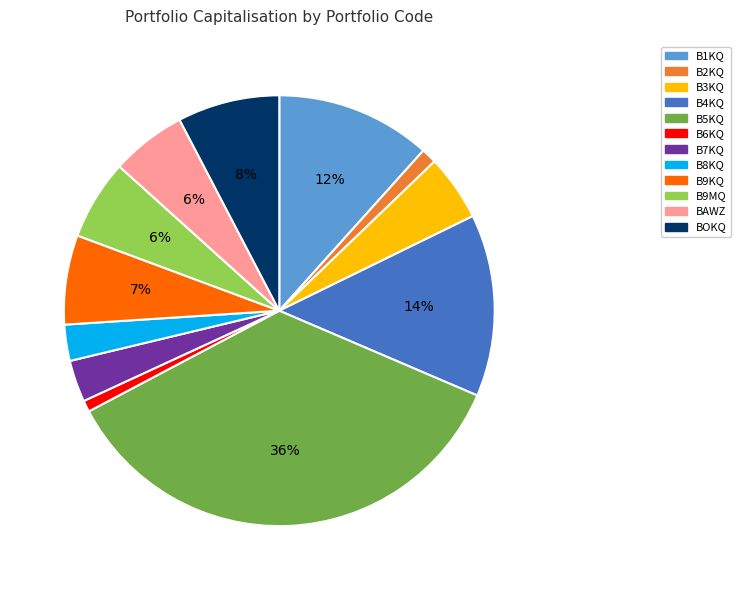

How many slices are in this pie chart?

12